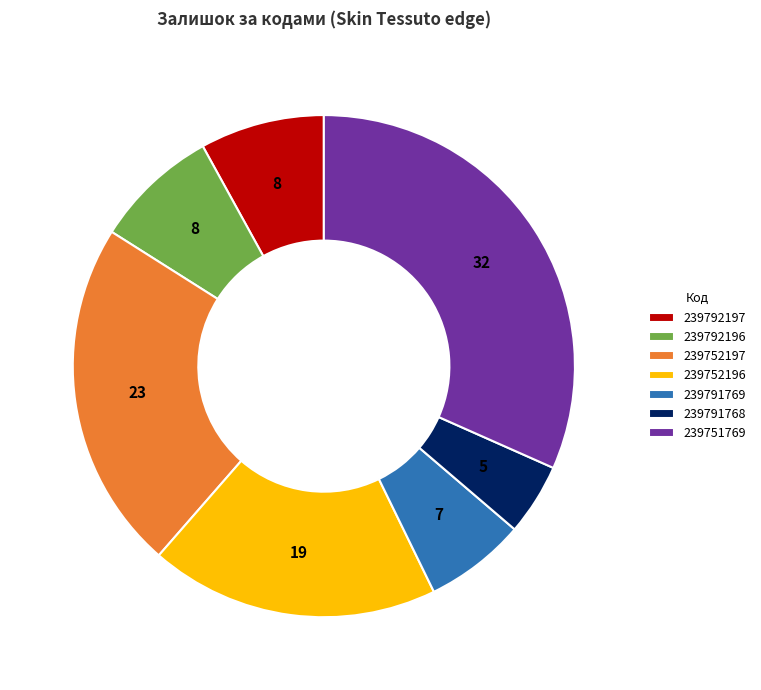

Which slice is the smallest?

239791768